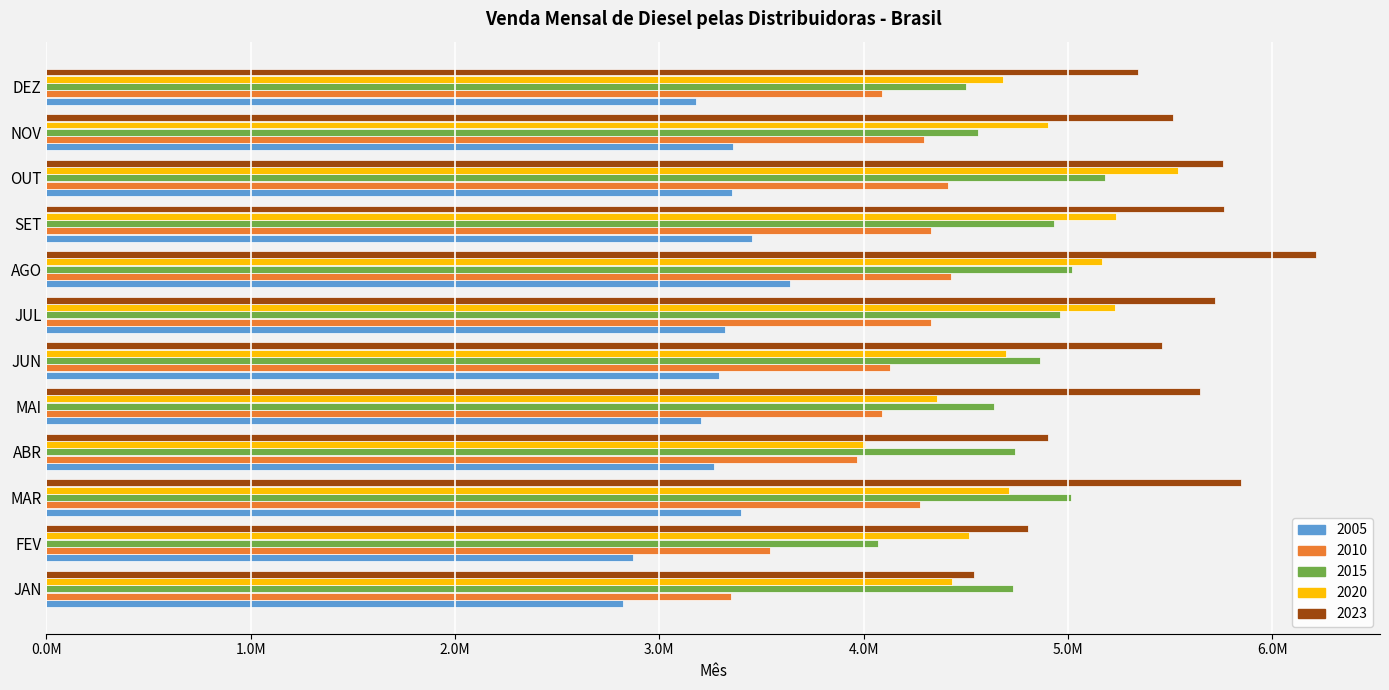

What is the difference between the 2023 values at OUT and MAR?

87405.1